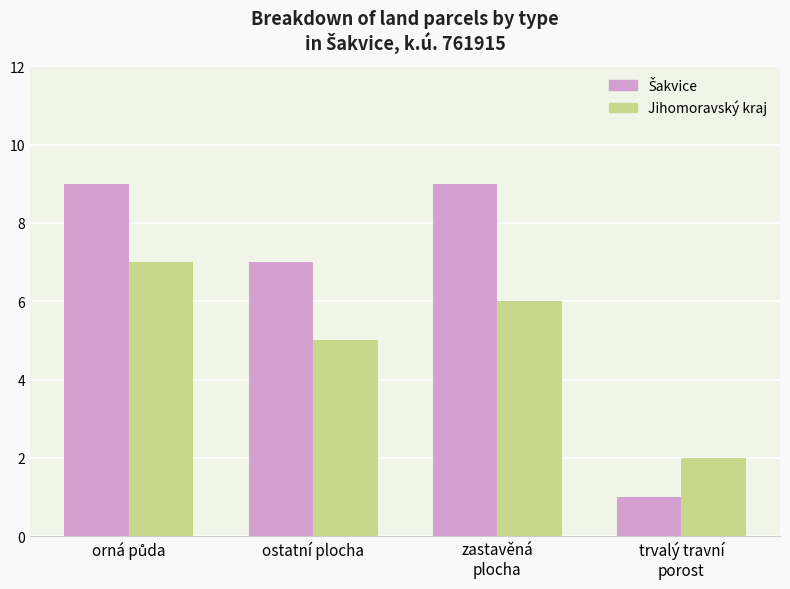

What is the sum of all Jihomoravský kraj values?

20